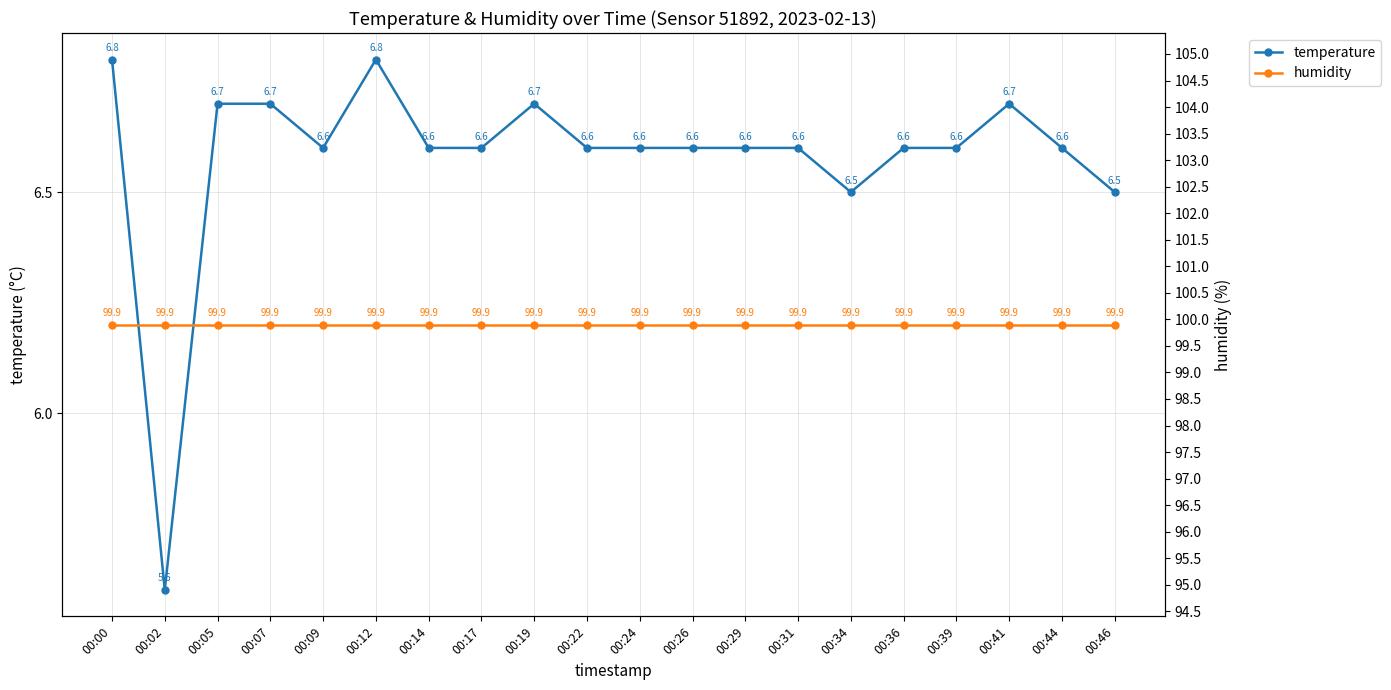

At which category does the chart reach its peak across all series?

00:00